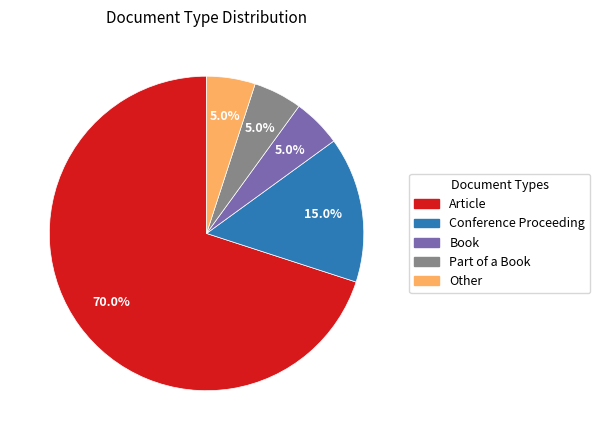

To the nearest percent, what is the combined percentage of Article and Conference Proceeding?

85%